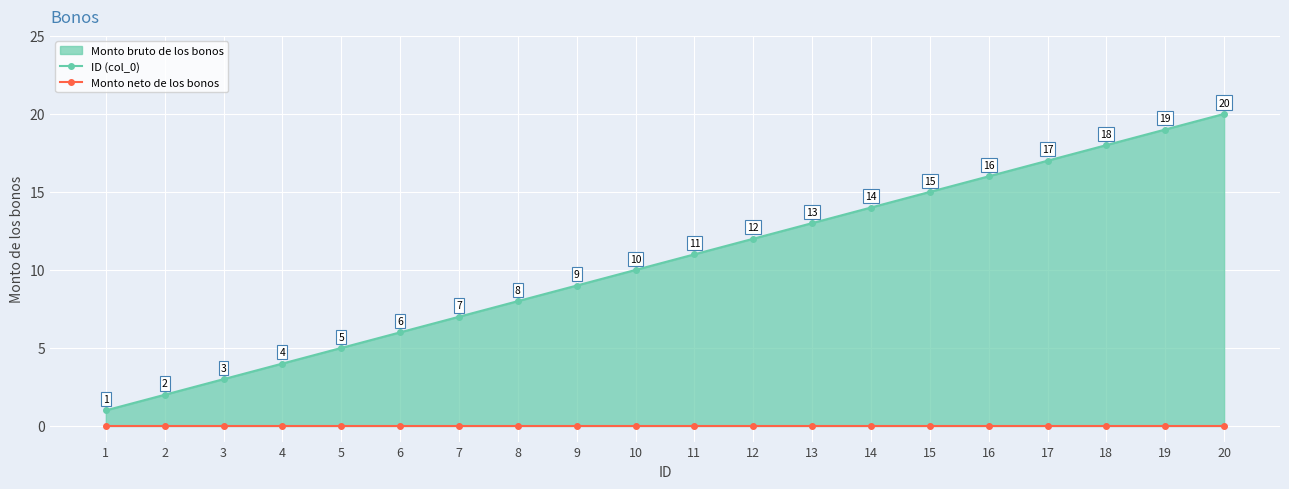

What is the average value of the ID (col_0) series?

10